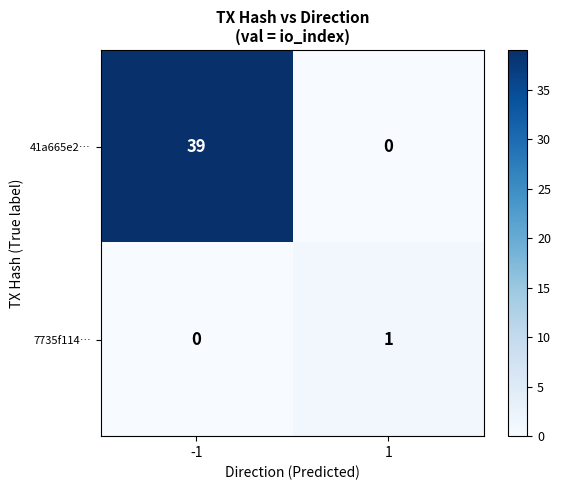

What is the sum of the 41a665e2… values at 1 and -1?

39